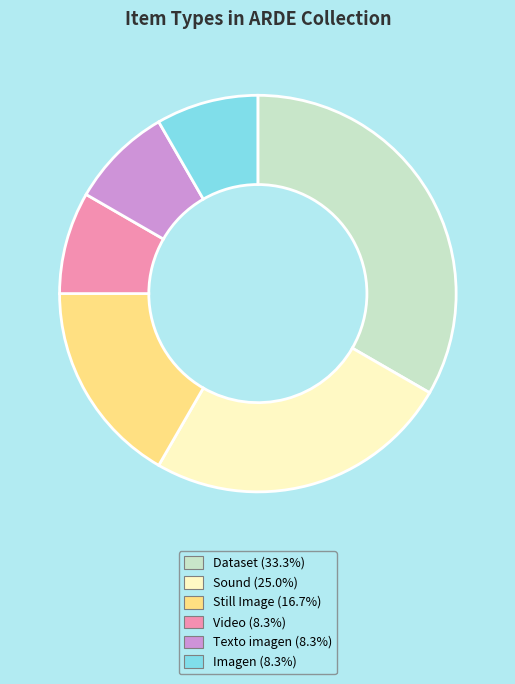

Do Video and Dataset together represent more than half of the pie?

No